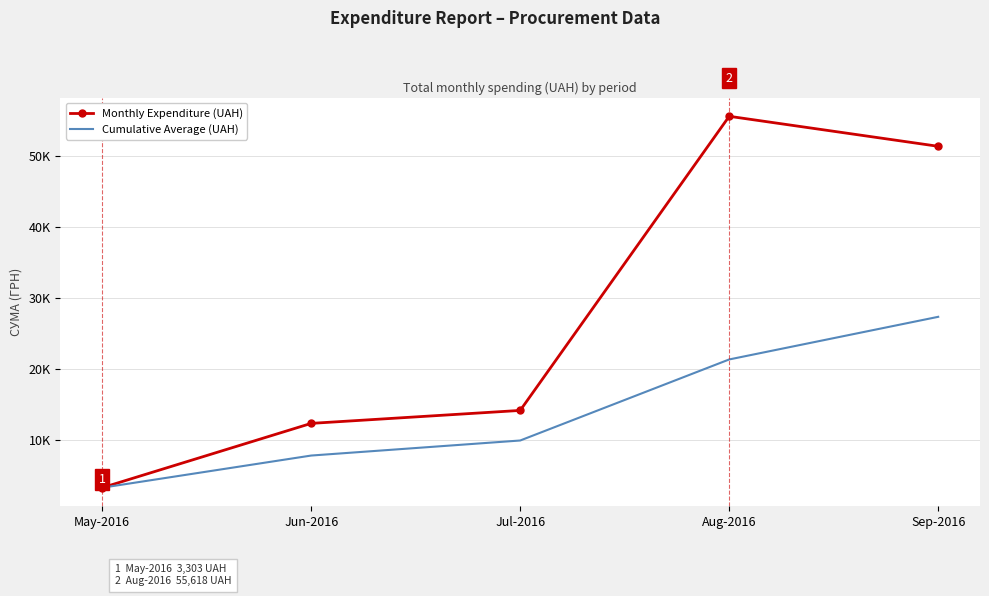

What is the sum of all Cumulative Average (UAH) values?

69831.0